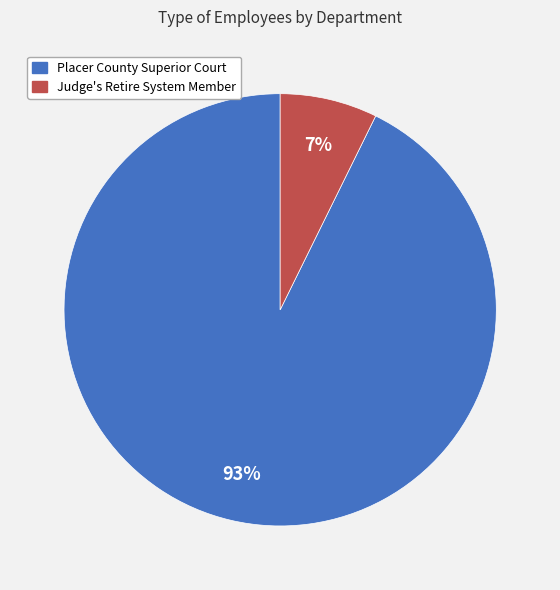

Does any single category account for the majority?

Yes